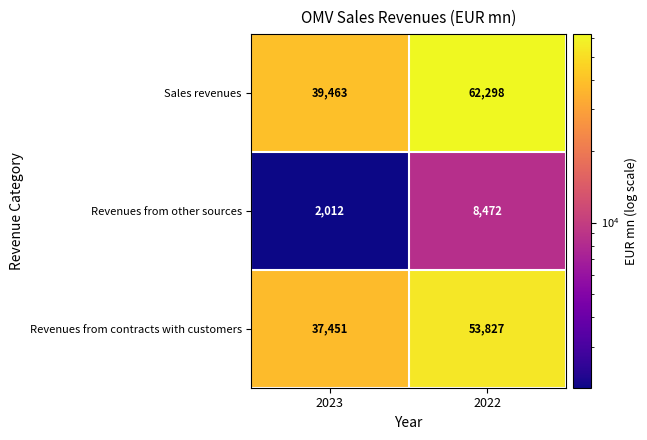

What is the smallest value displayed?

2012